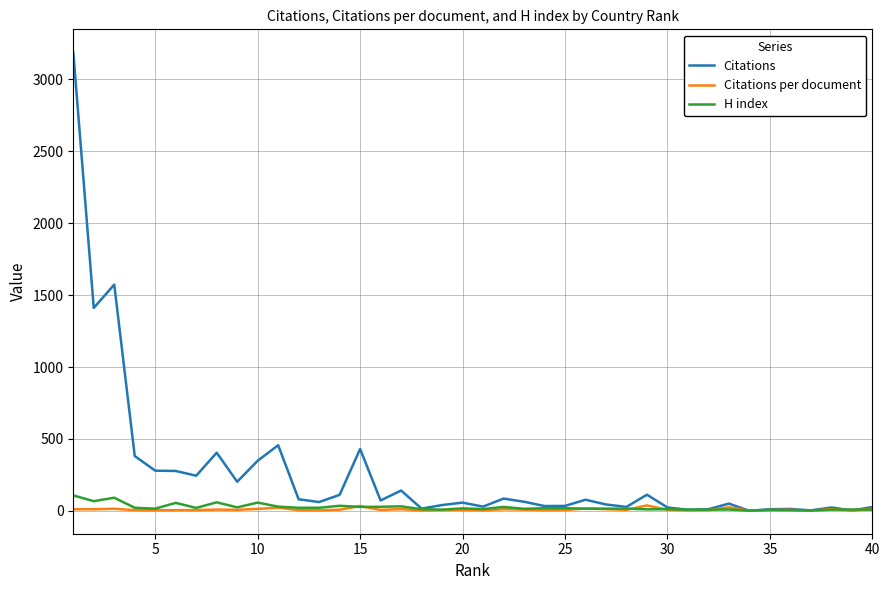

What is the greatest value displayed?

3189.0